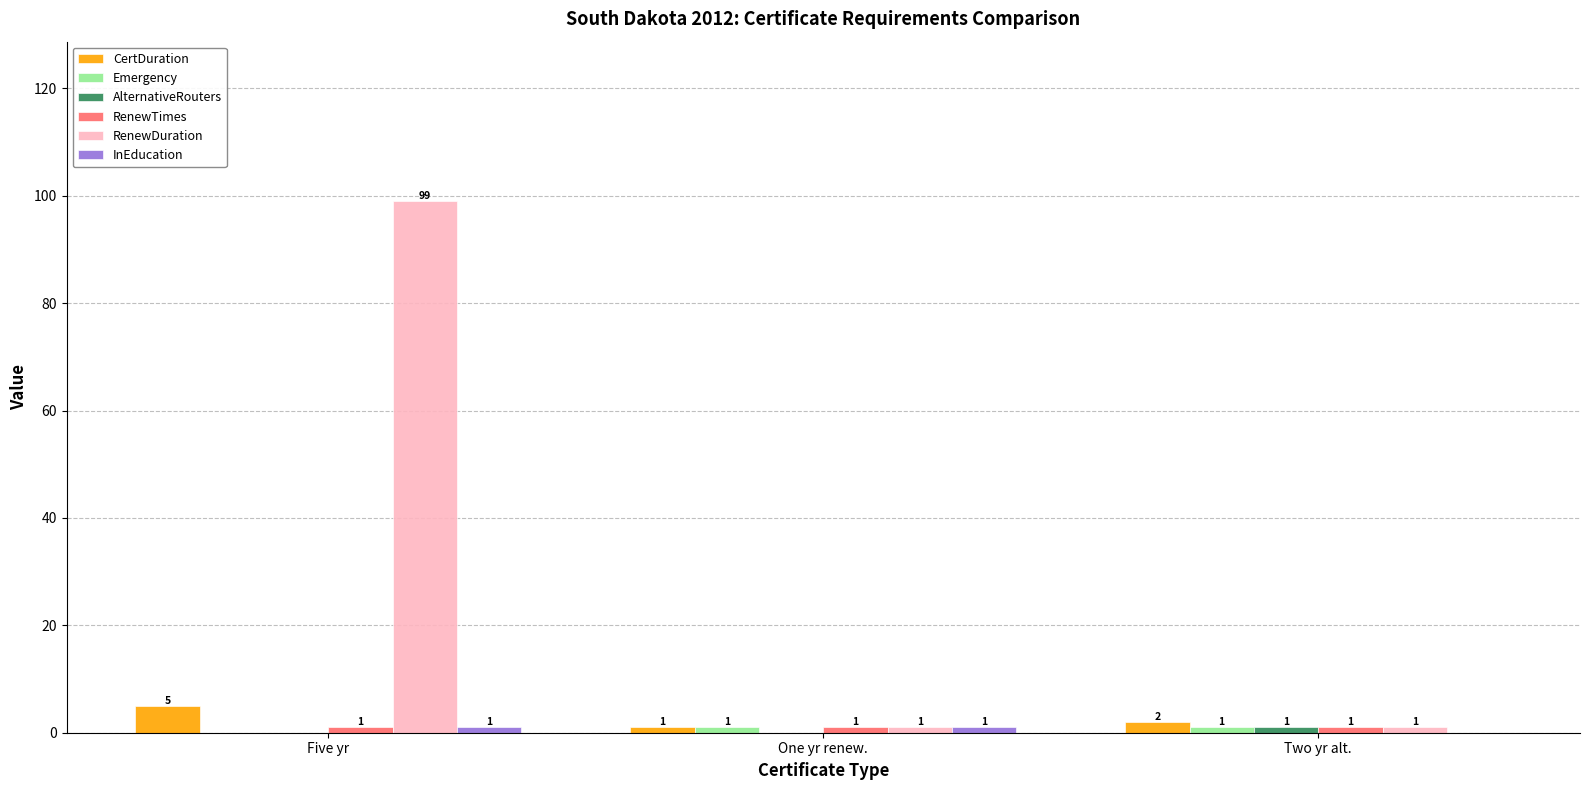

How many distinct data groups are displayed?

6